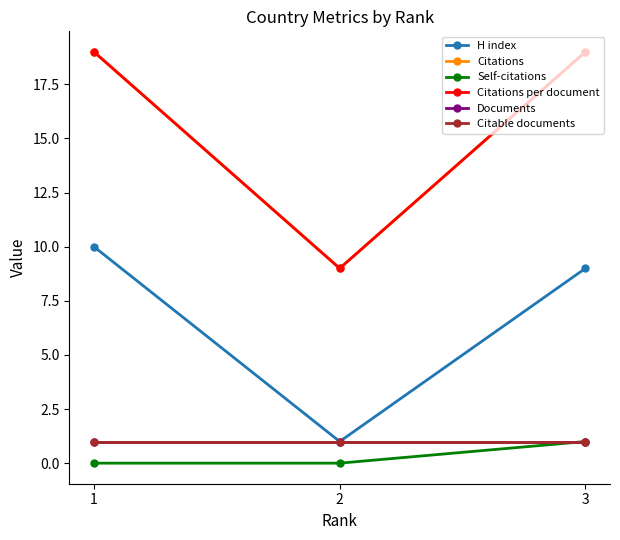

At how many categories does at least one series exceed 9?

2